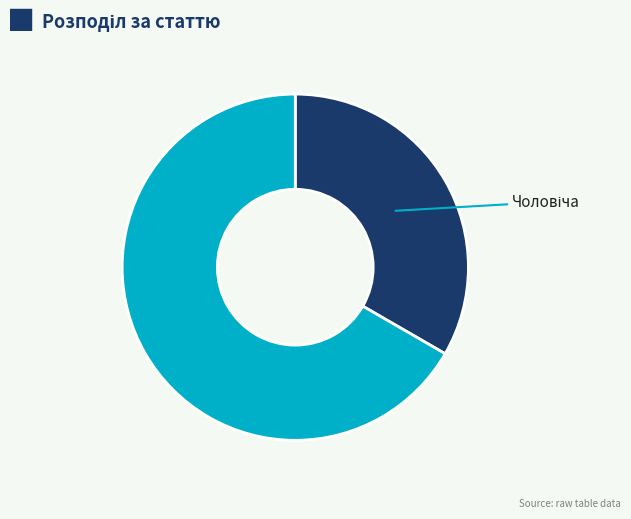

Does any single category account for the majority?

Yes